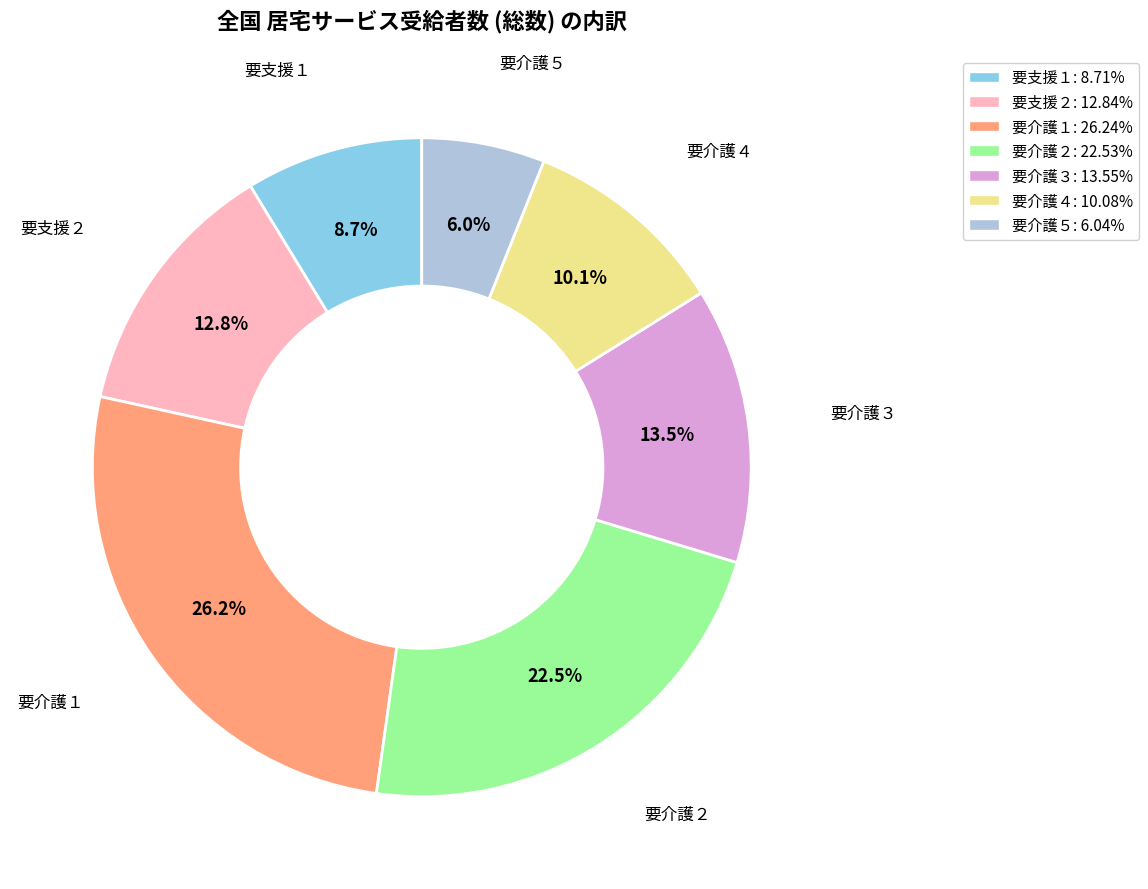

Is it true that 要介護１ is 40% of the pie?

False